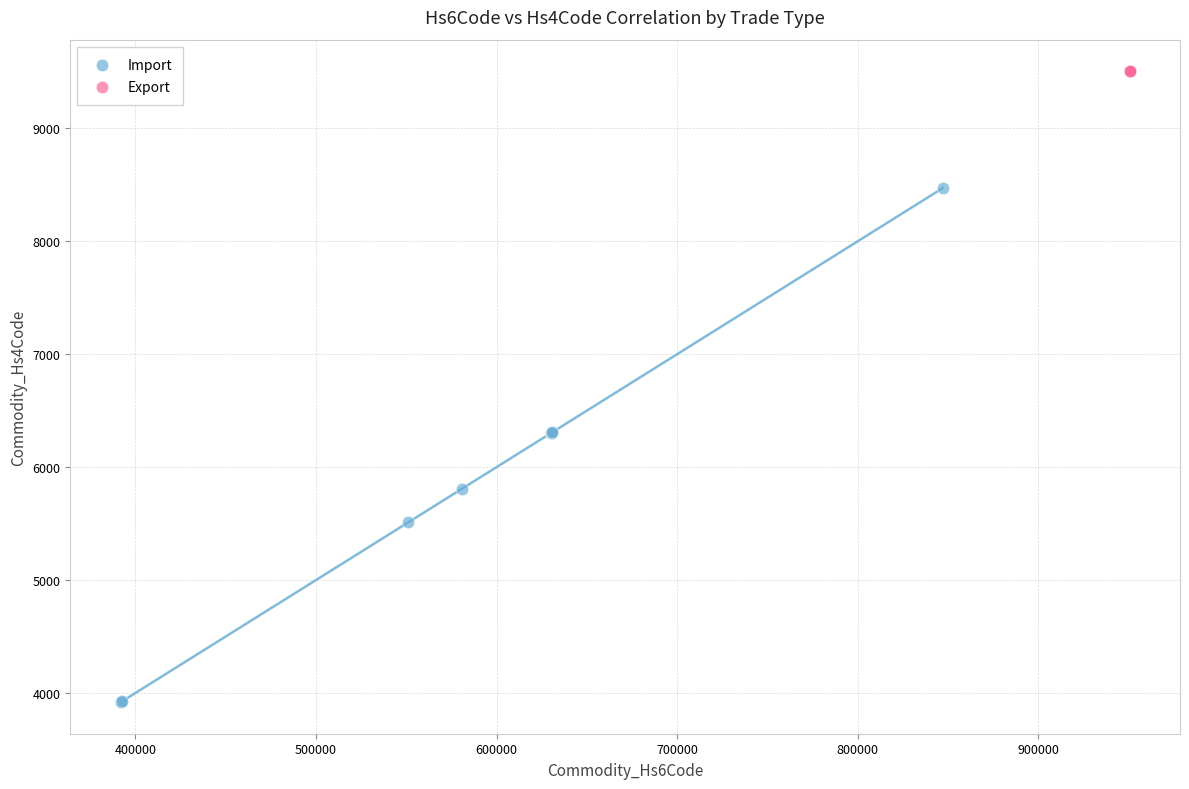

Which series contains the lowest Y value?

Import